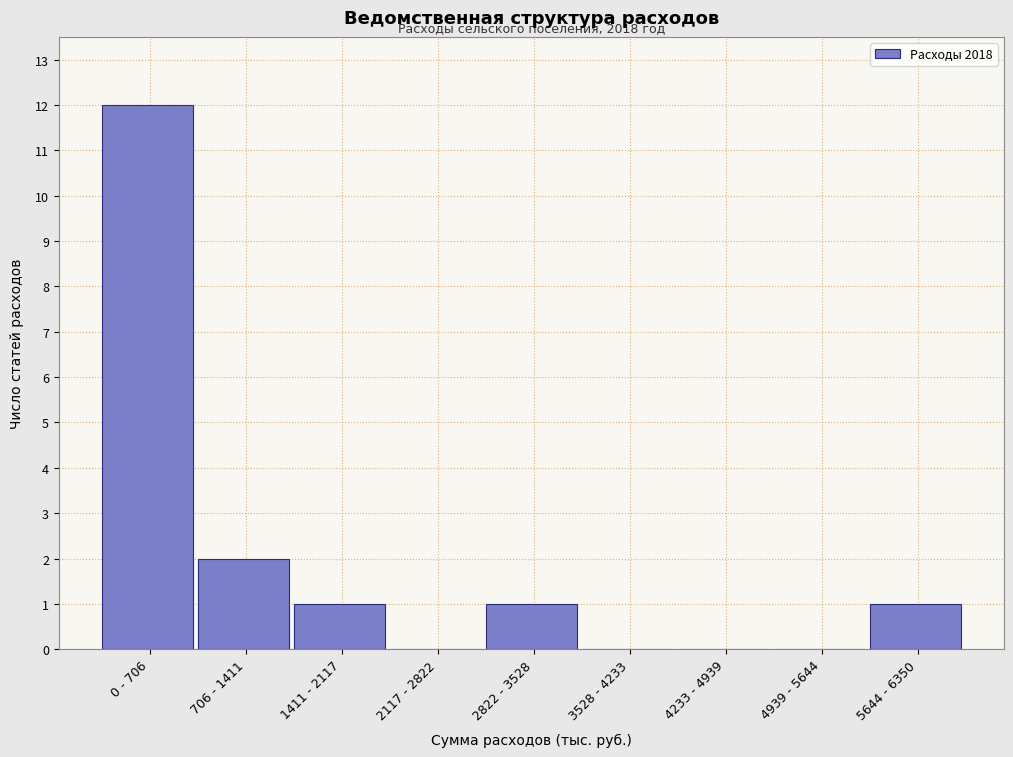

Reading right to left, what are all the values shown in this chart?

5644 - 6350=1	4939 - 5644=0	4233 - 4939=0	3528 - 4233=0	2822 - 3528=1	2117 - 2822=0	1411 - 2117=1	706 - 1411=2	0 - 706=12